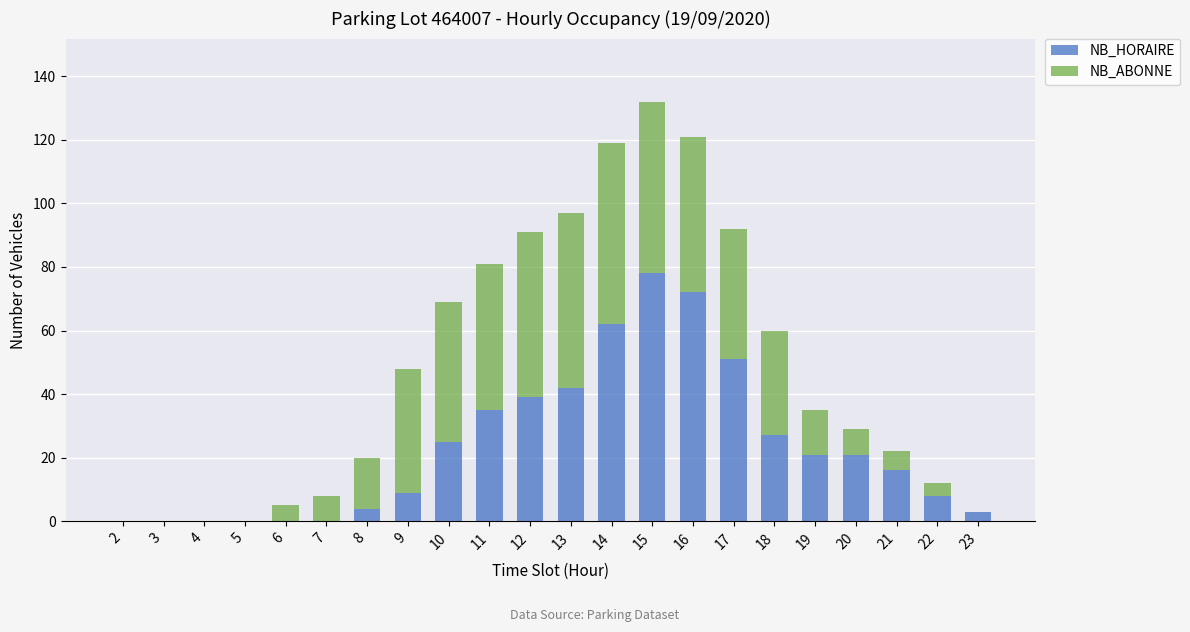

The value of NB_HORAIRE at 8 is 4. True or false?

True